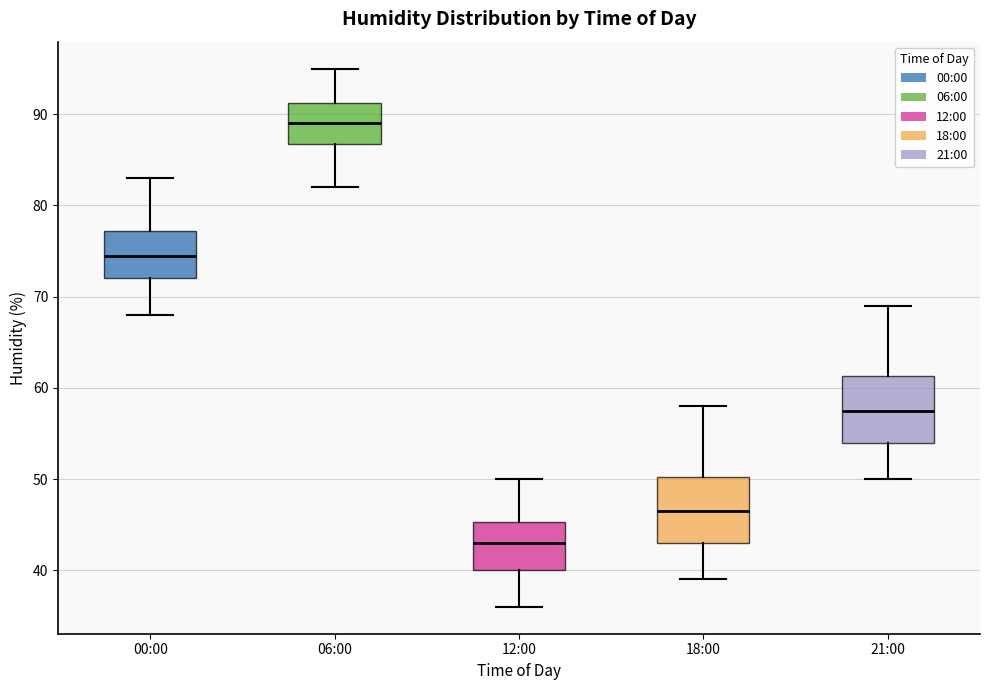

Reading left to right, transcribe this box plot: for each box, give where its median line is, the range the box spans, and where its two whiskers end, as read against the y-axis. The values are not printed on the chart, so give them approximately, as read against the axis.

00:00: median 75, box 72 to 77, whiskers 68 to 83
06:00: median 89, box 87 to 91, whiskers 82 to 95
12:00: median 43, box 40 to 45, whiskers 36 to 50
18:00: median 47, box 43 to 50, whiskers 39 to 58
21:00: median 58, box 54 to 61, whiskers 50 to 69